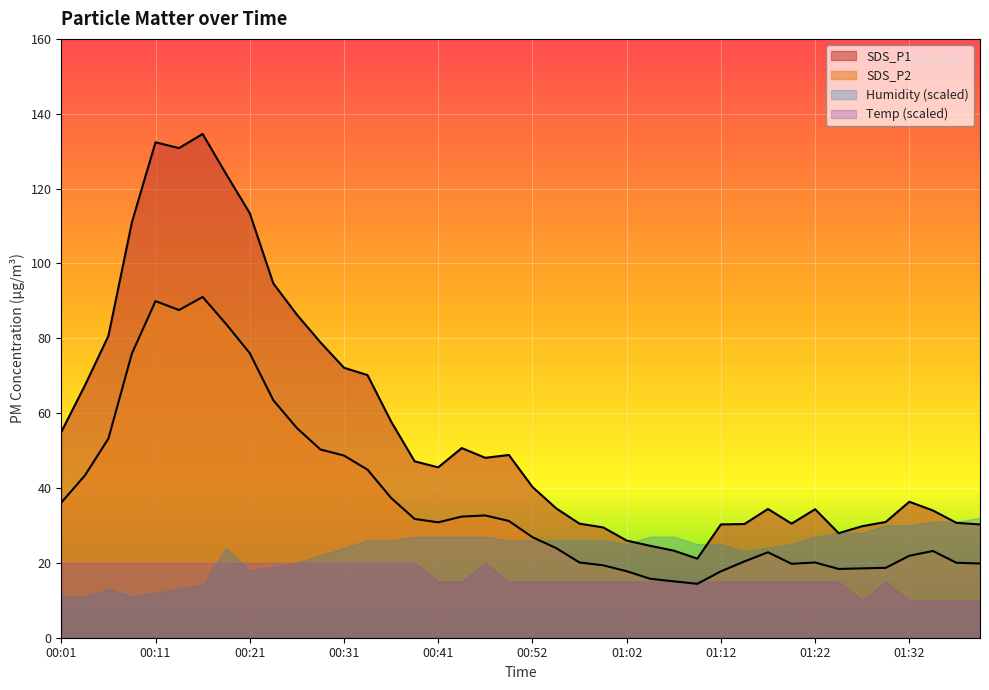

What is the label of the 28th point from the left?

01:09